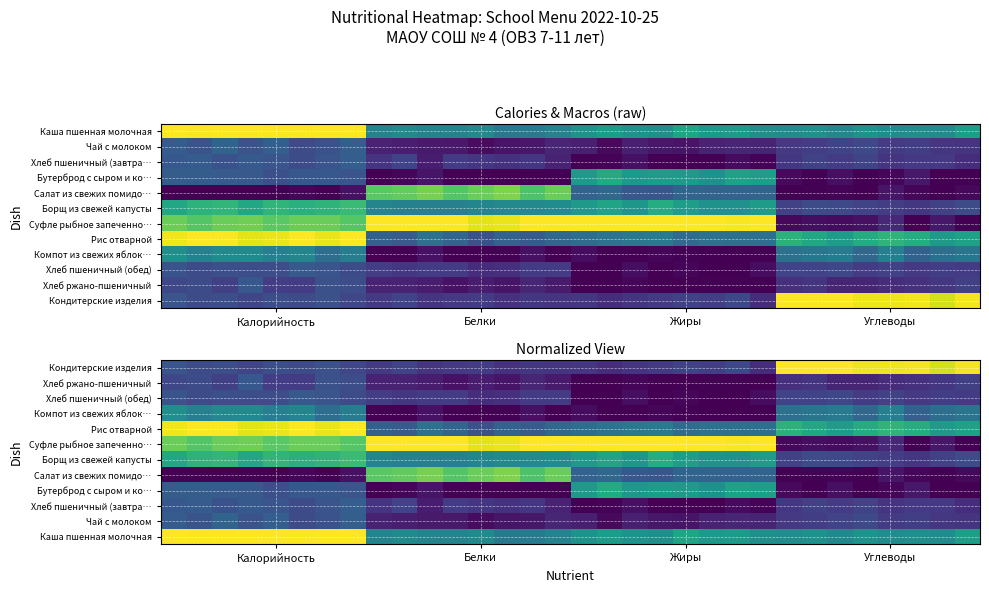

Rank the series by their maximum value, from highest to lowest.

Кондитерские изделия, Рис отварной, Суфле рыбное запеченно…, Каша пшенная молочная, Салат из свежих помидо…, Борщ из свежей капусты, Бутерброд с сыром и ко…, Компот из свежих яблок…, Чай с молоком, Хлеб пшеничный (завтра…, Хлеб пшеничный (обед), Хлеб ржано-пшеничный